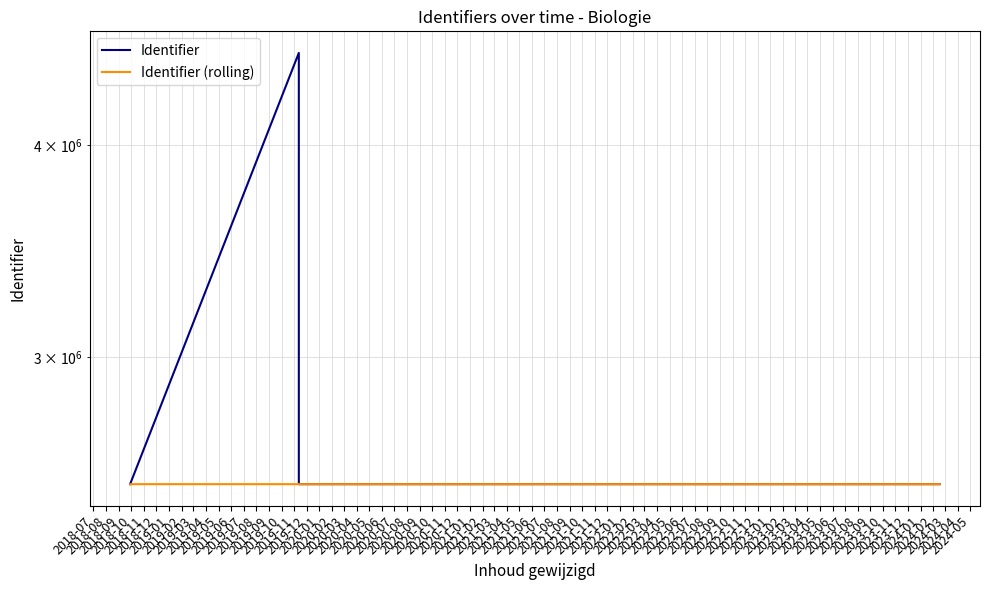

In Identifier, how many points are lower than both neighbors (excluding endpoints)?

1